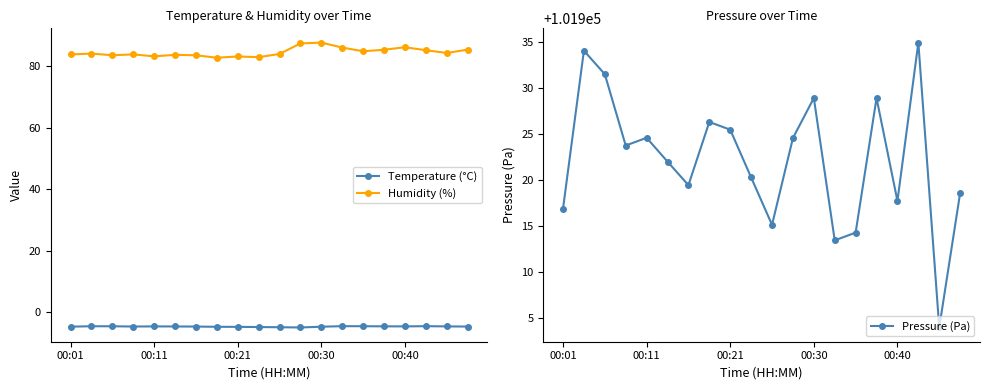

Rank the series by their maximum value, from highest to lowest.

Pressure (Pa), Humidity (%), Temperature (°C)